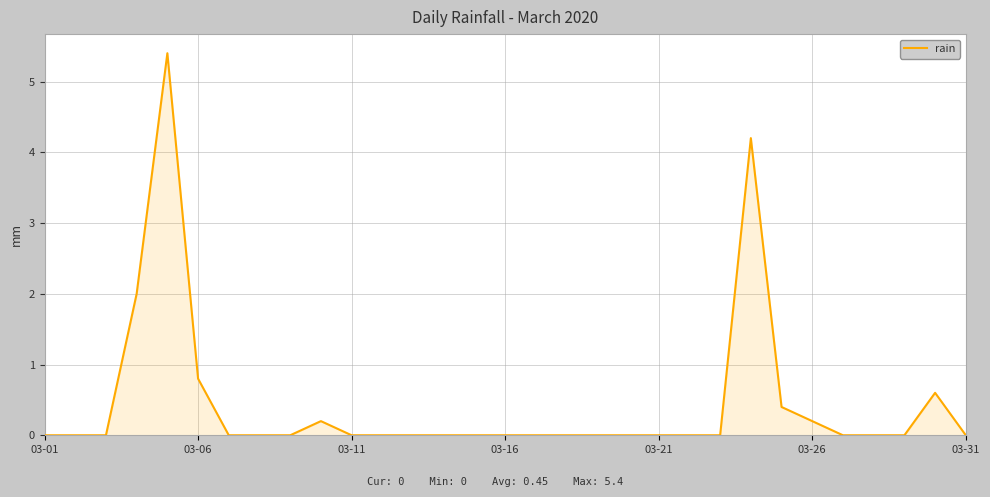

True or false: the data has more than 1 interior local peaks.

True